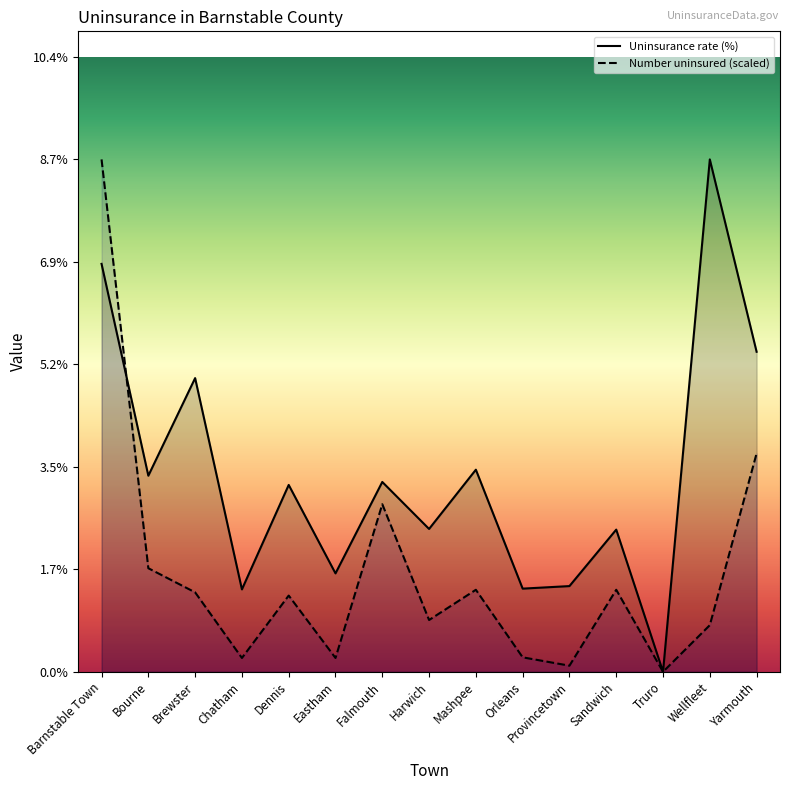

Which series has the largest total across all categories?

Uninsurance rate (%)